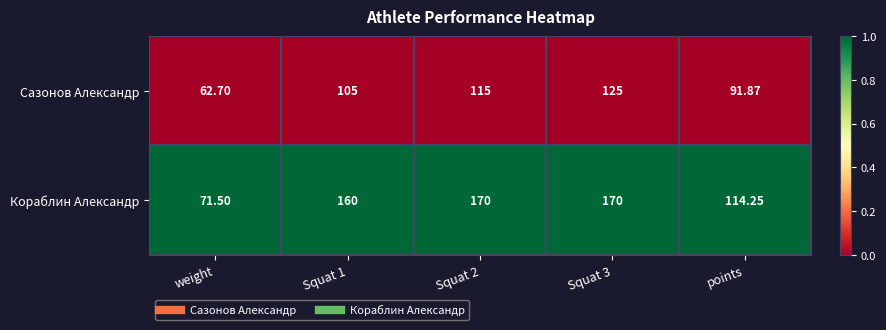

List the series in order of their peak value, lowest first.

Сазонов Александр, Кораблин Александр